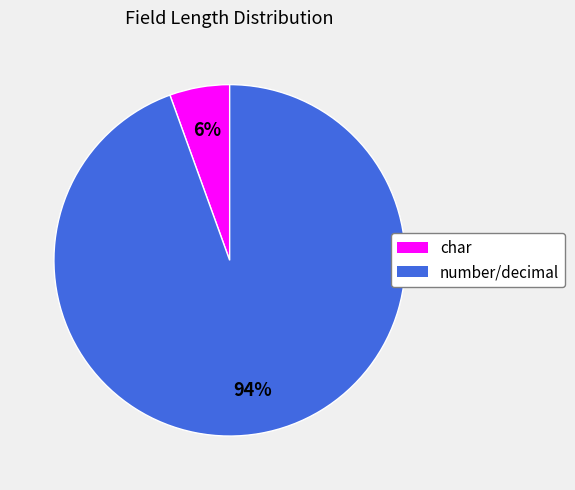

To the nearest percent, what is the average slice percentage?

50%